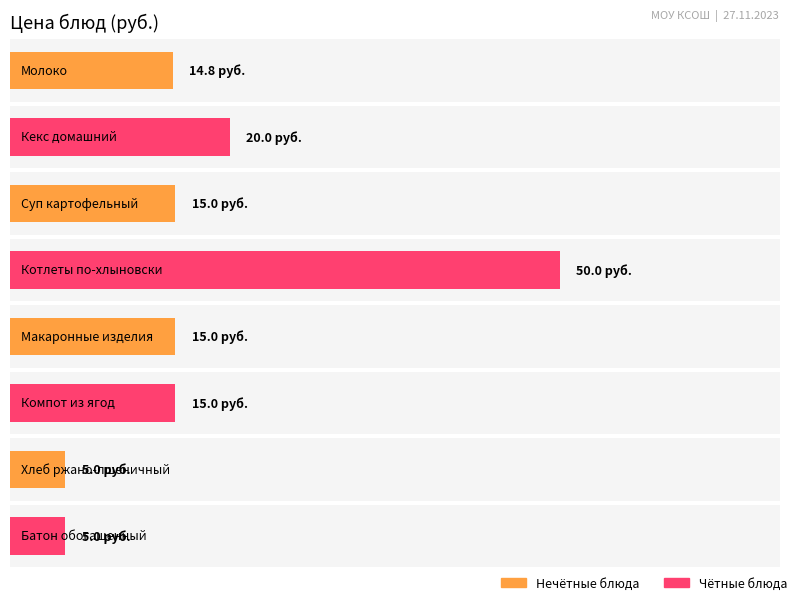

What is the sum of all values?

139.8